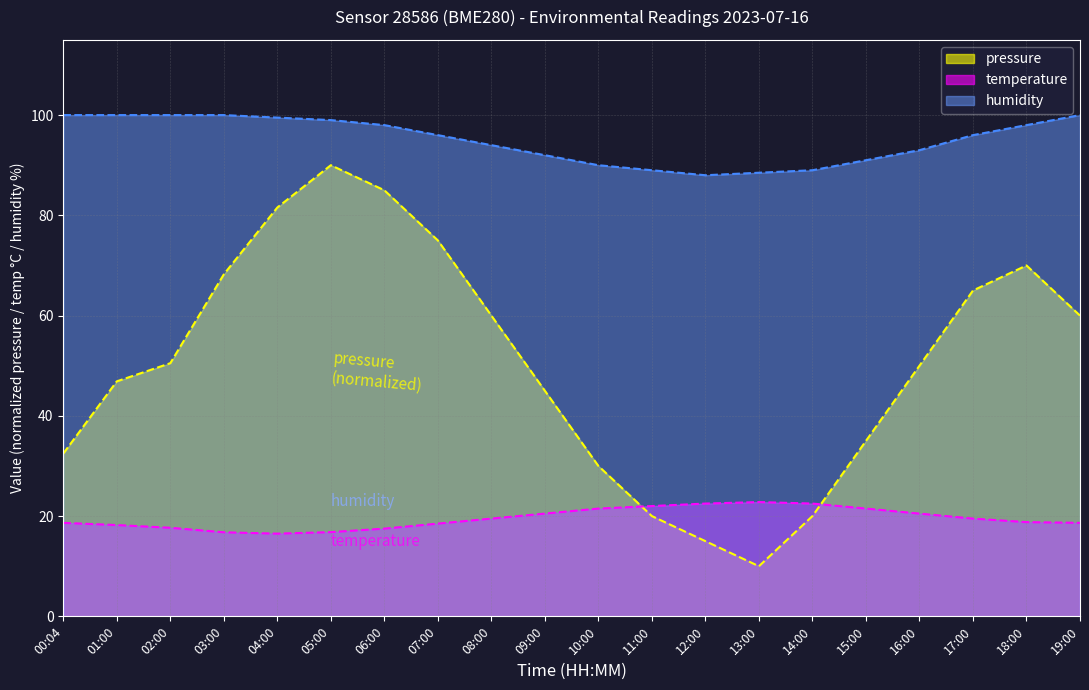

Rank the series at 02:00 from lowest to highest value.

temperature, pressure, humidity